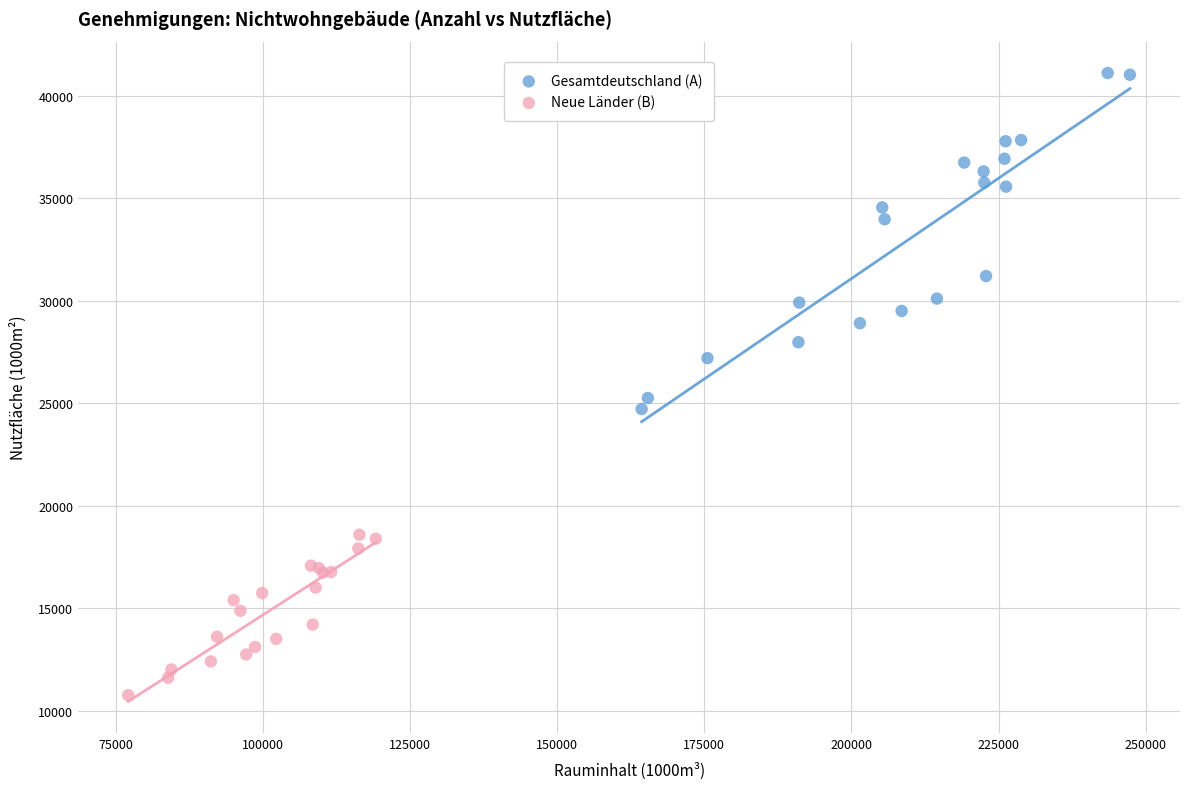

Which series contains the lowest Y value?

Neue Länder (B)